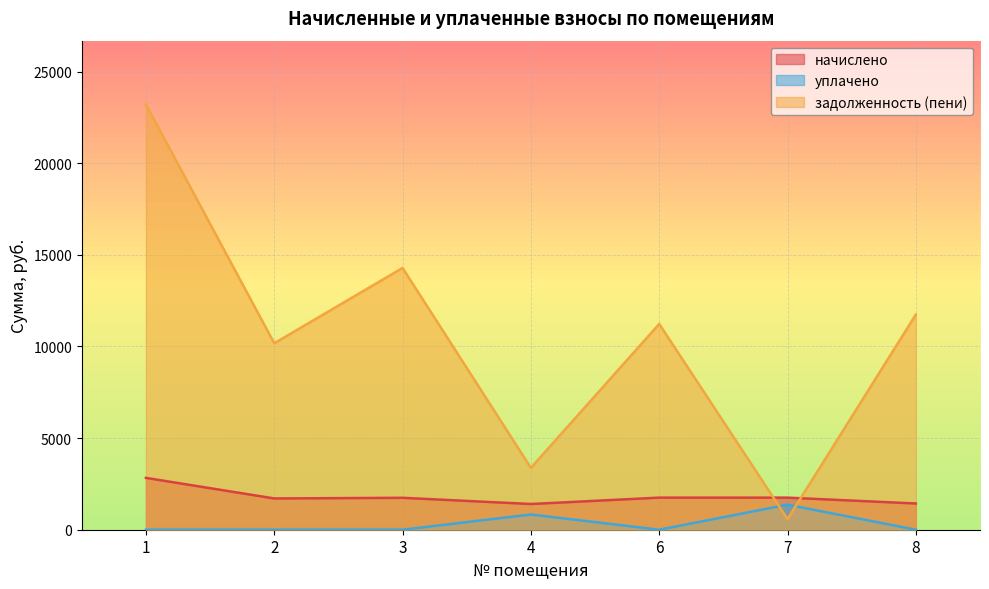

Reading left to right, extract all data points from this chart.

начислено: 1=2828.6	2=1705.3	3=1741.0	4=1402.4	6=1750.6	7=1750.6	8=1431.0
уплачено: 1=0.0	2=0.0	3=0.0	4=830.2	6=0.0	7=1367.4	8=0.0
задолженность (пени): 1=23202.0	2=10172.7	3=14281.2	4=3375.2	6=11226.1	7=578.4	8=11737.9